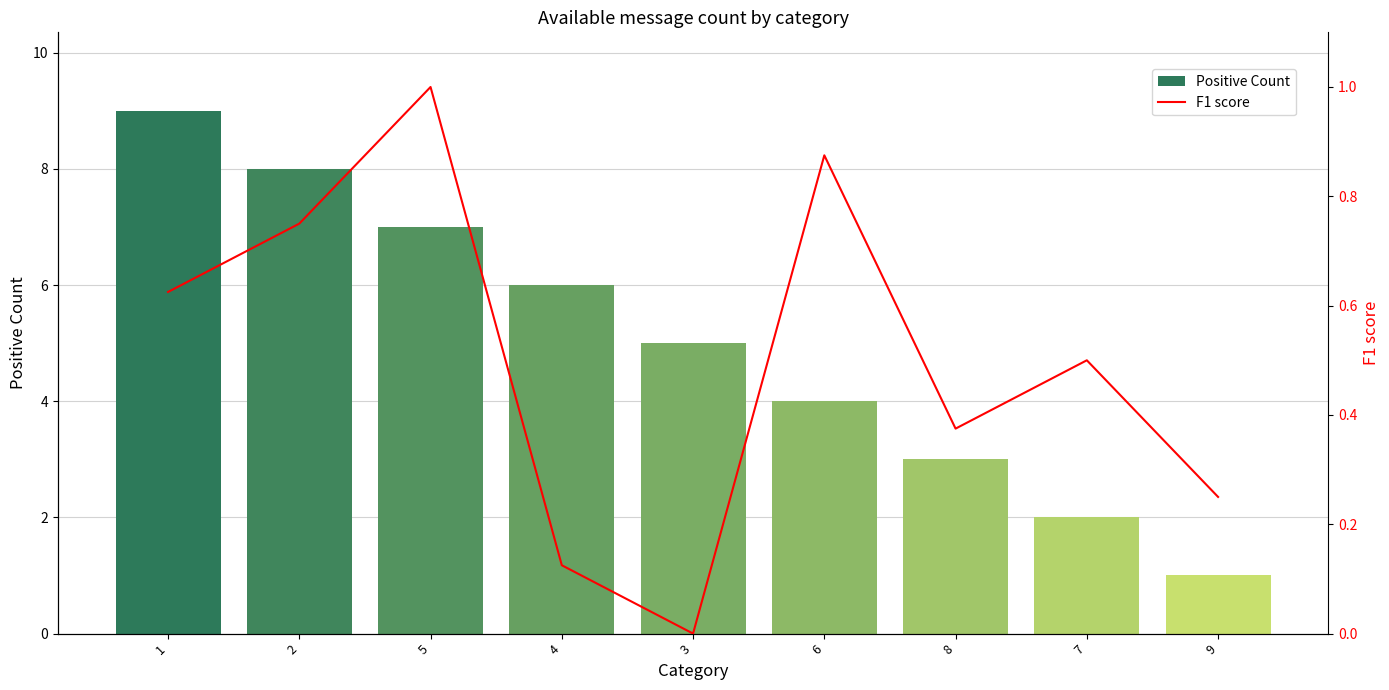

What is the sum of the Positive Count values at 8 and 6?

7